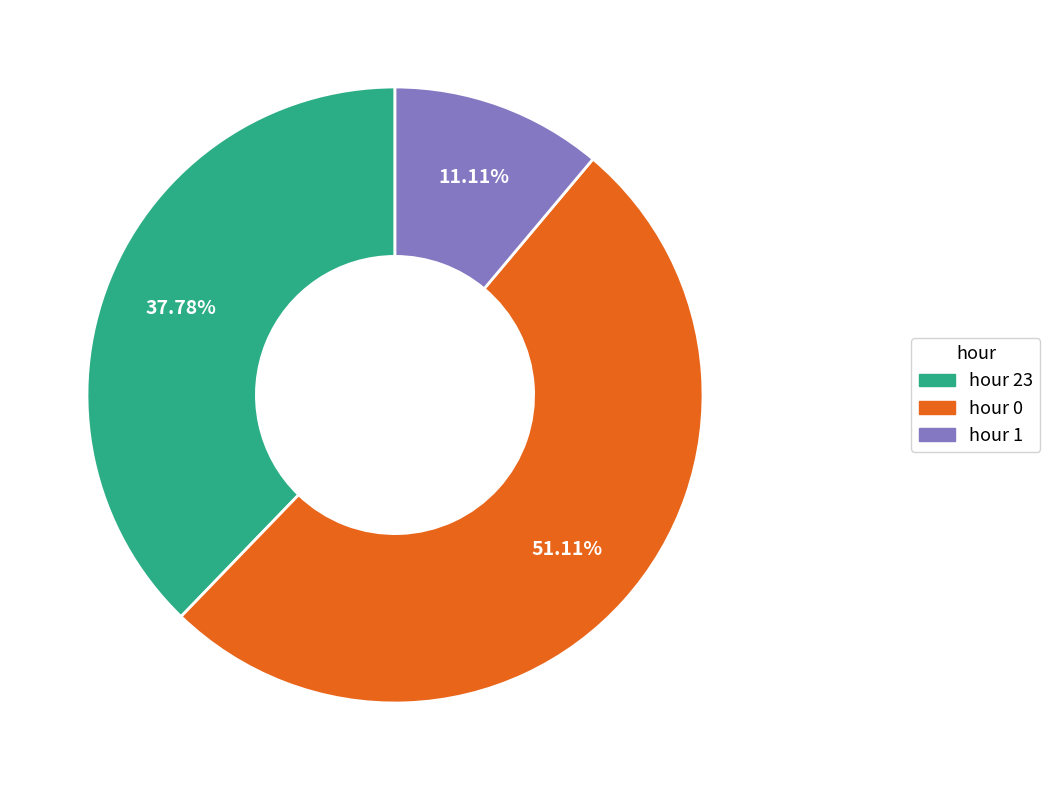

What is the smallest slice in the pie chart?

hour 1